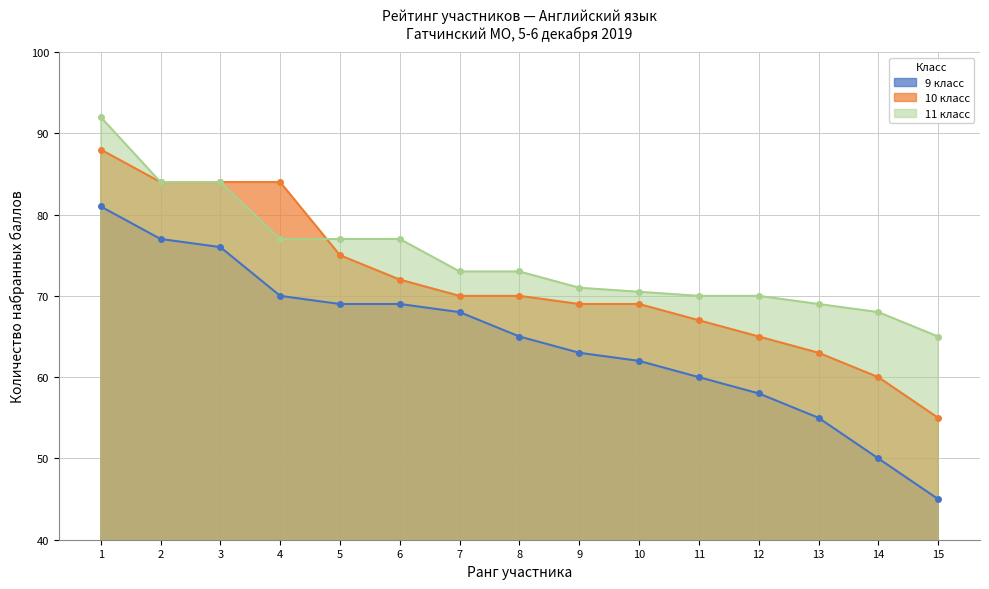

Which category has the lowest value across all series?

15